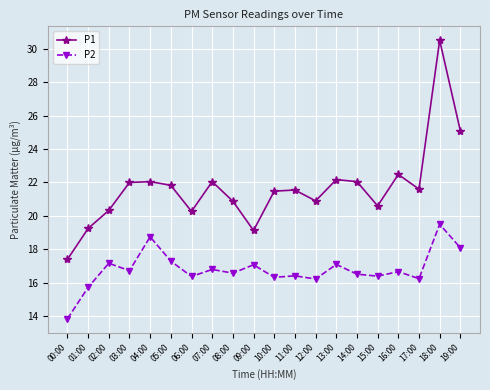

Between 04:00 and 09:00, which series saw the biggest shift?

P1